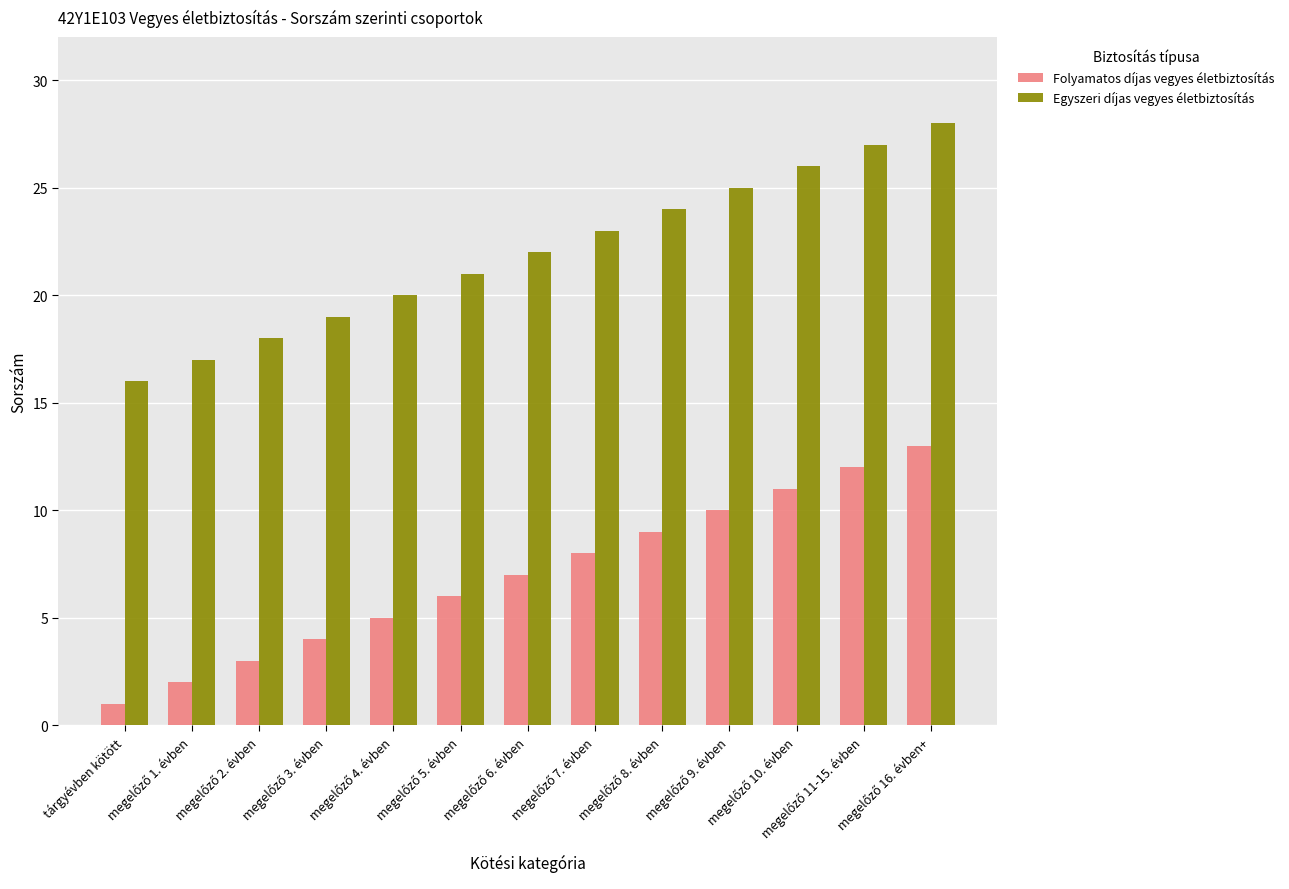

What is the sum of all Folyamatos díjas vegyes életbiztosítás values?

91